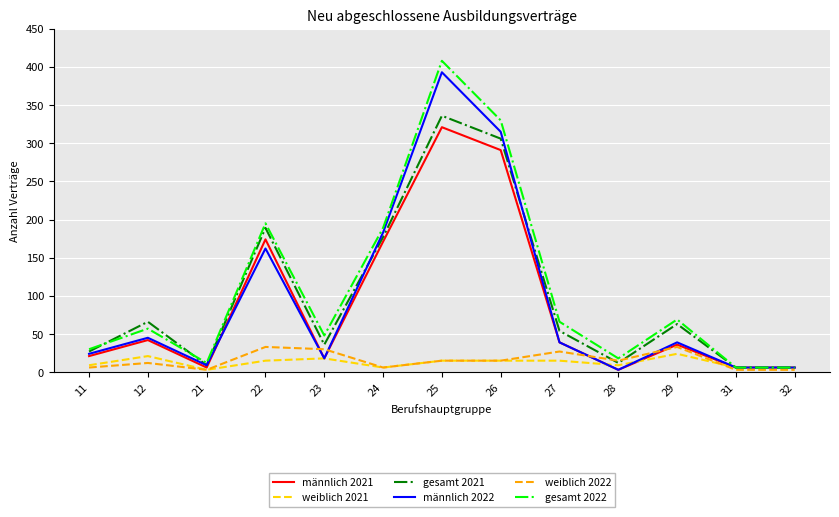

Which series changed the most between 25 and 32?

gesamt 2022